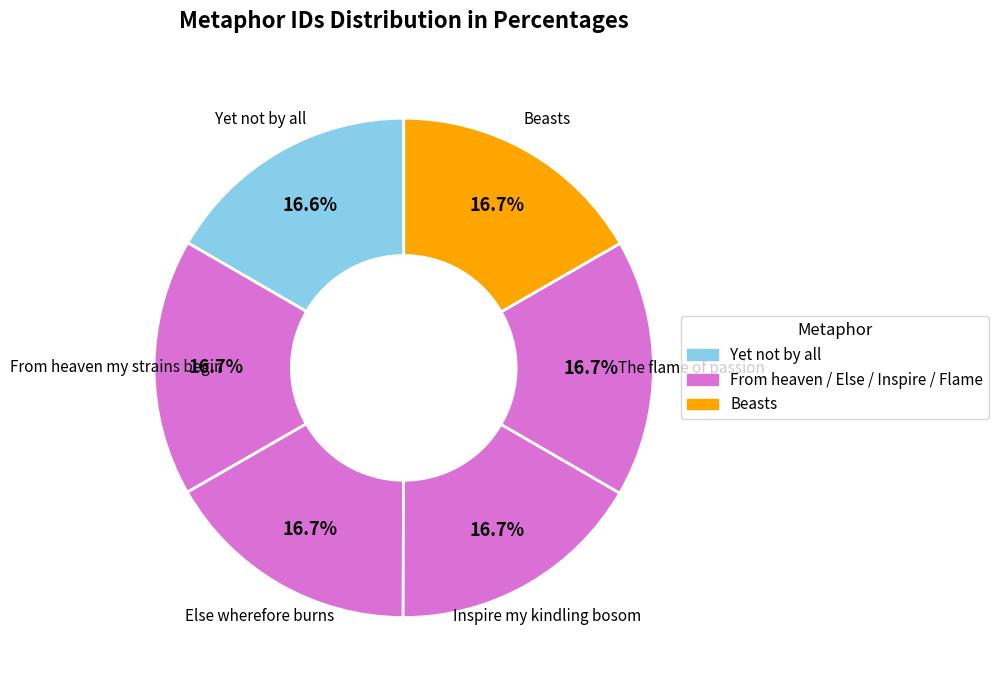

To the nearest percent, what is the average slice percentage?

17%